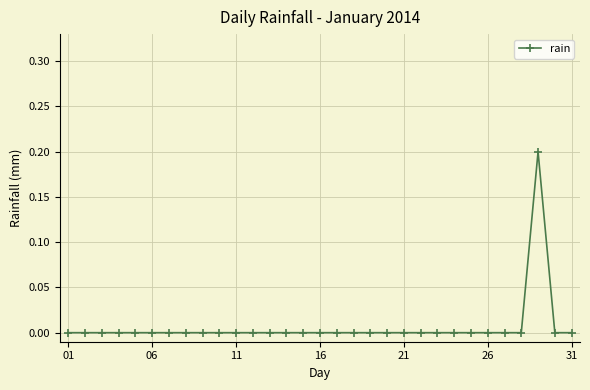

The value at 26 is 0.0. True or false?

True